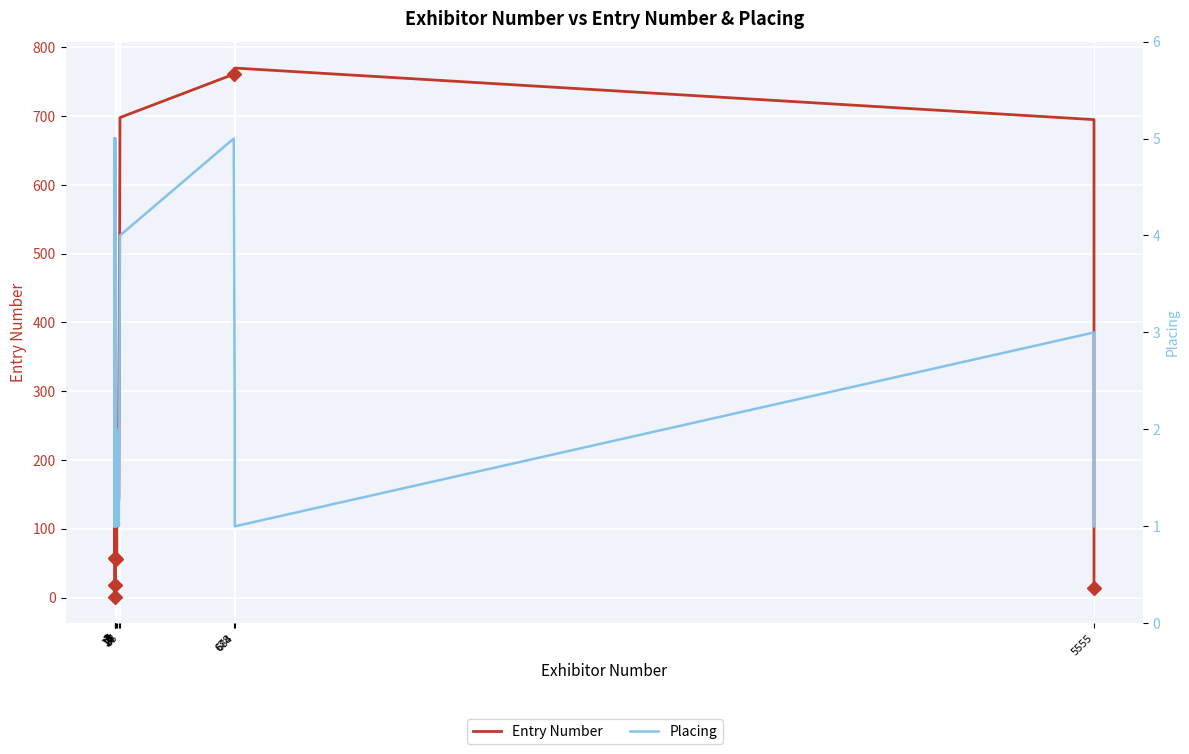

At how many categories does at least one series exceed 460?

12